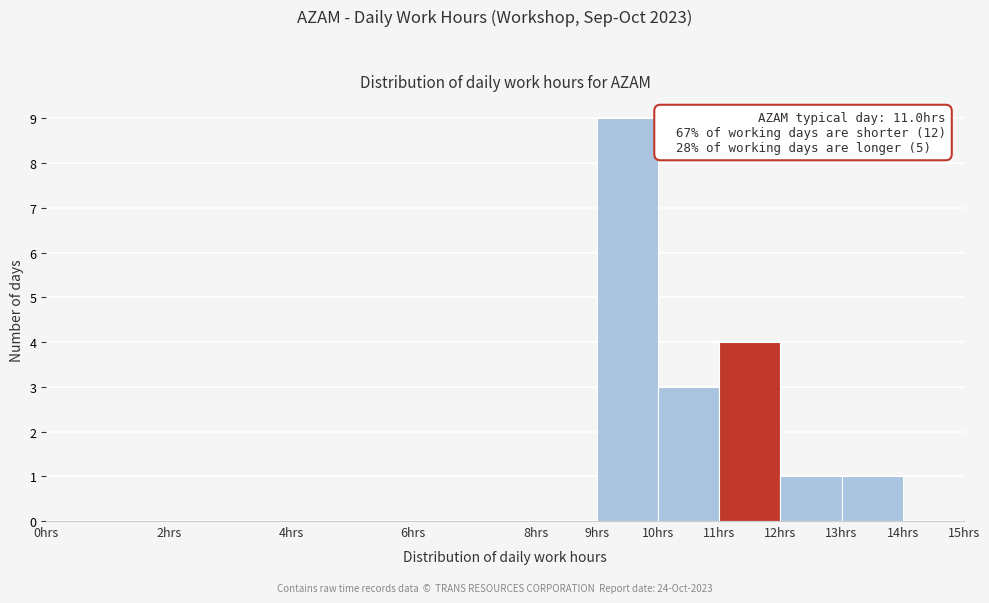

Over which range of the x-axis is the bar tallest?

9 to 10